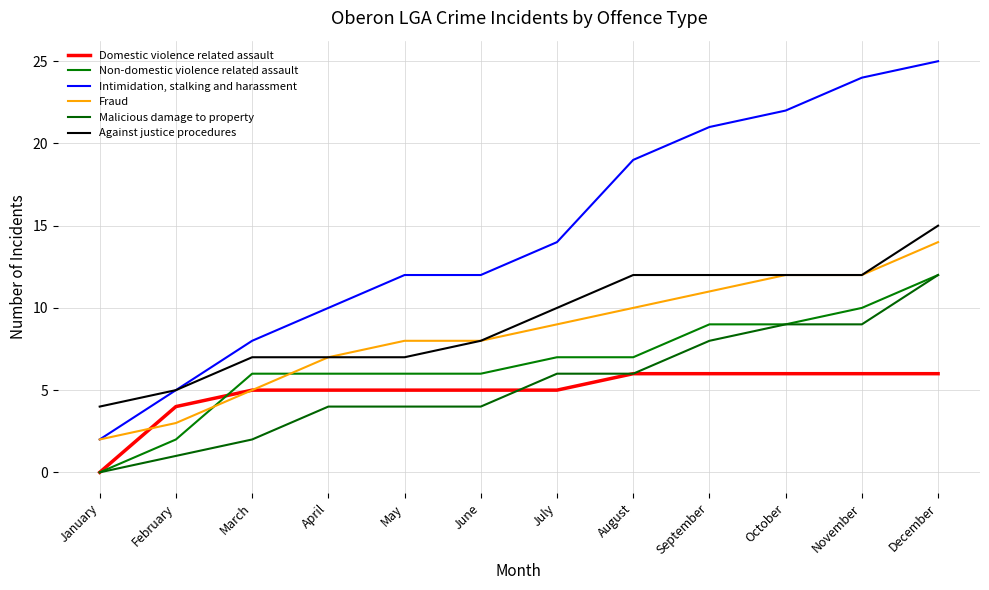

Does the chart have visible grid lines?

Yes